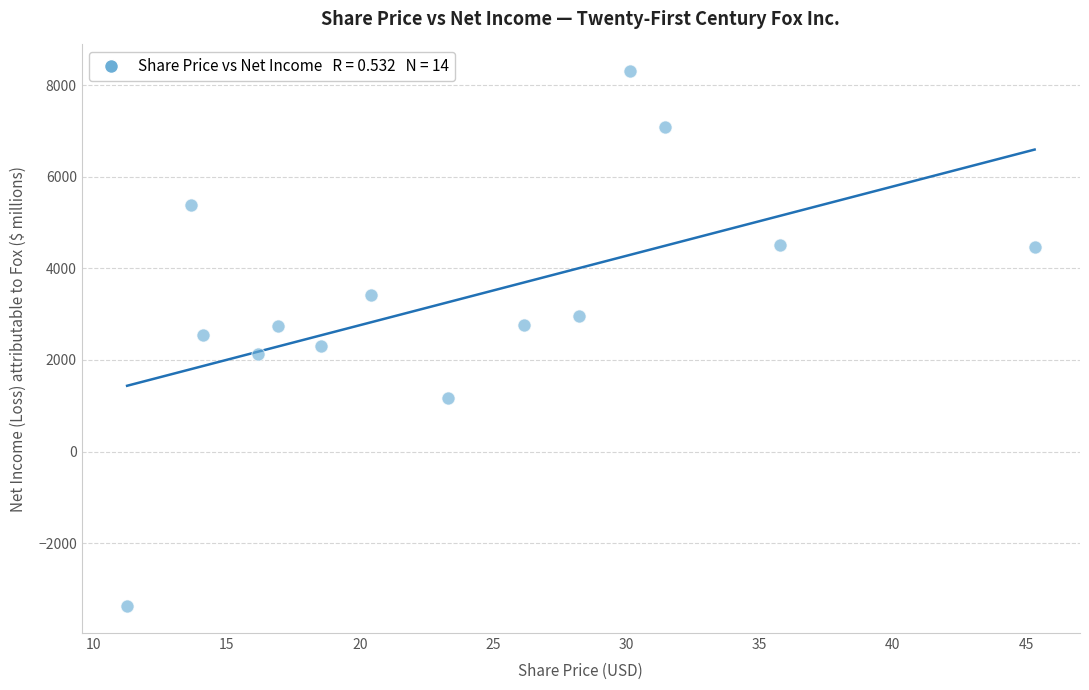

What is the range of Y values (max minus min)?

11684